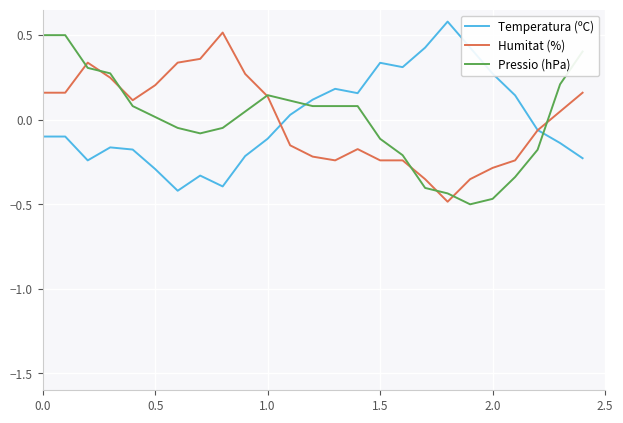

What is the highest value of the Humitat (%) series?

0.5